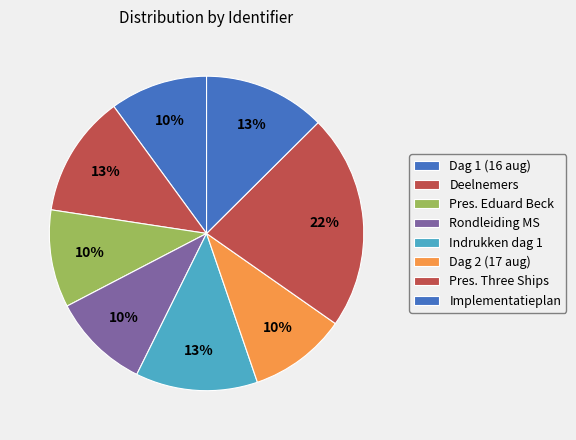

Count the number of slices in the pie.

8